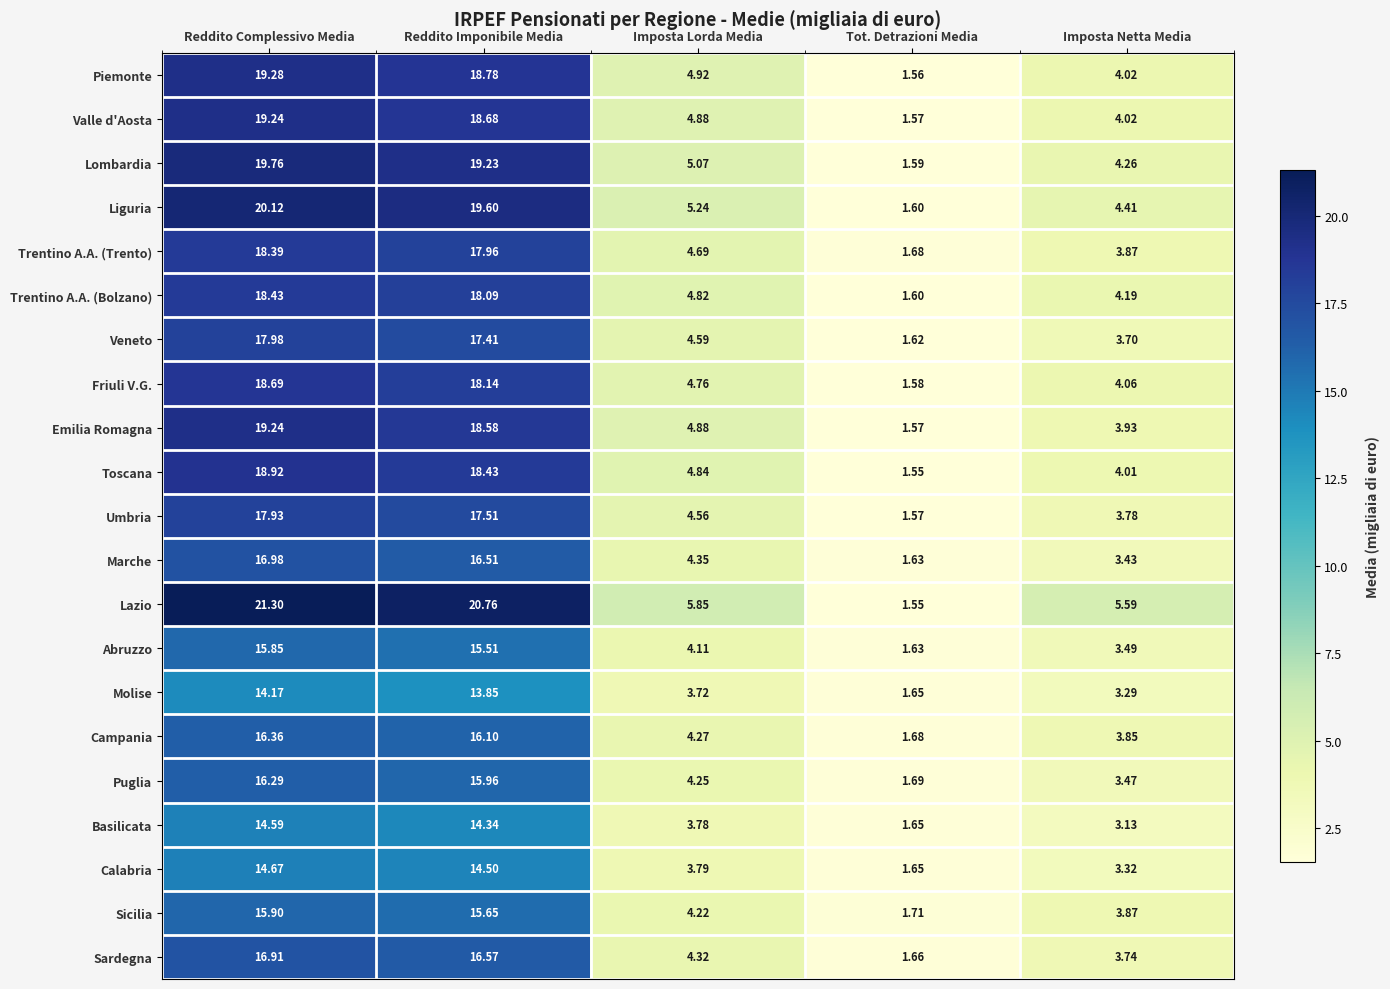

At which label does Campania first exceed 4?

Reddito Complessivo Media